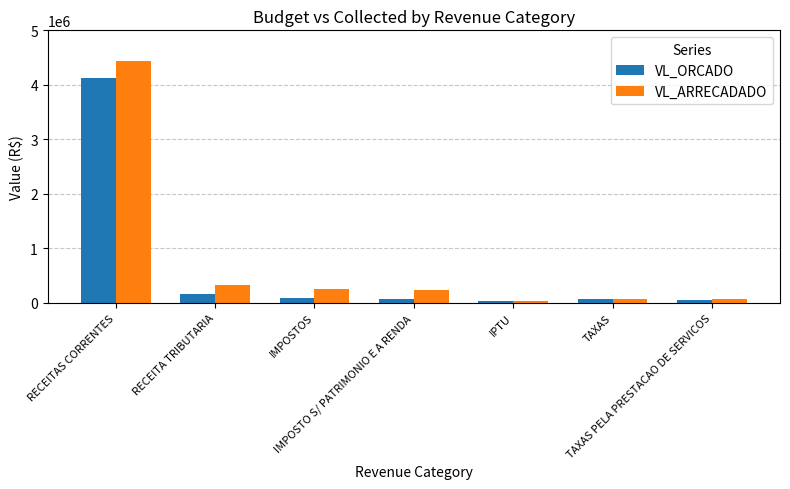

The VL_ARRECADADO series shows 87422.0 at RECEITA TRIBUTARIA. True or false?

False